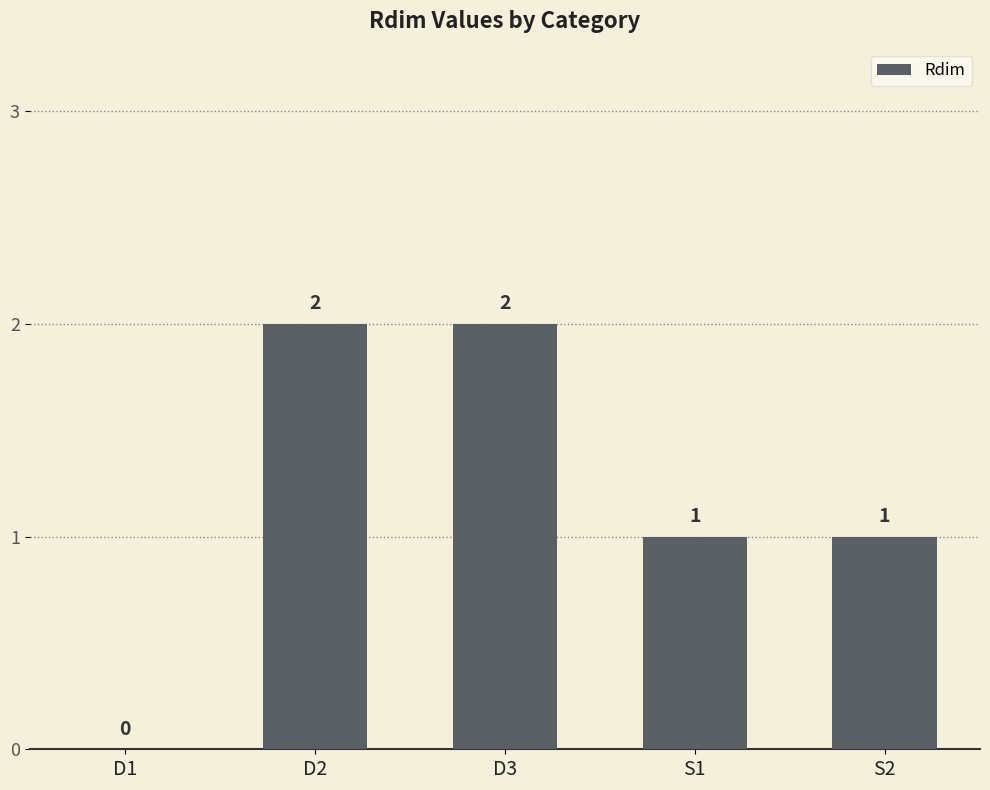

Reading right to left, transcribe all the data shown in this chart.

1	1	2	2	0